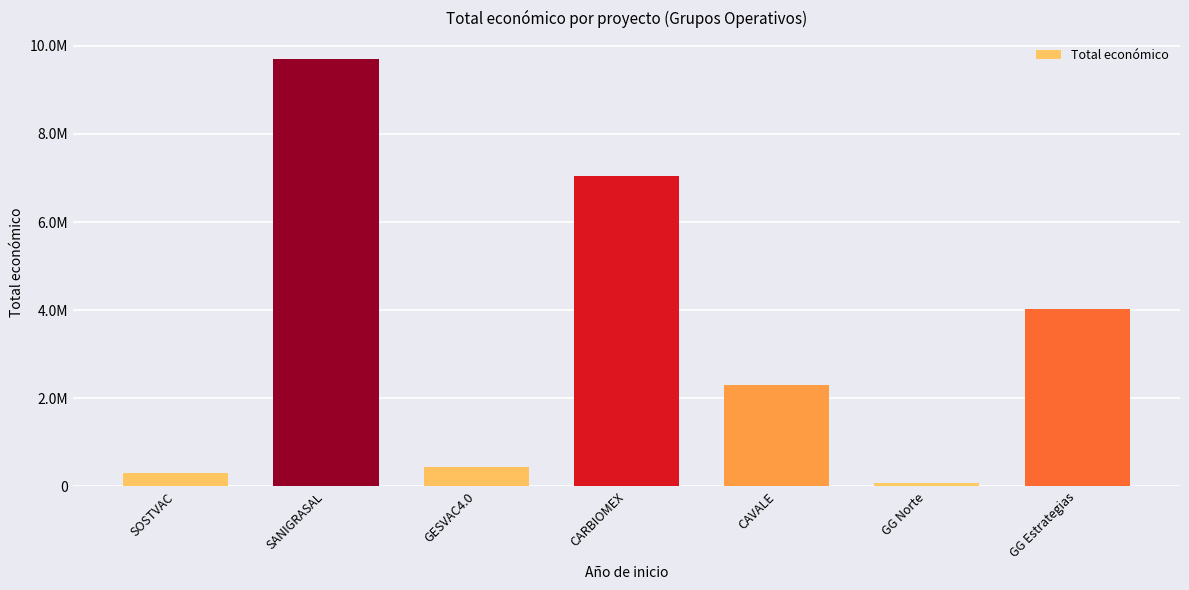

What is the sum of the values at CARBIOMEX and SOSTVAC?

7368262